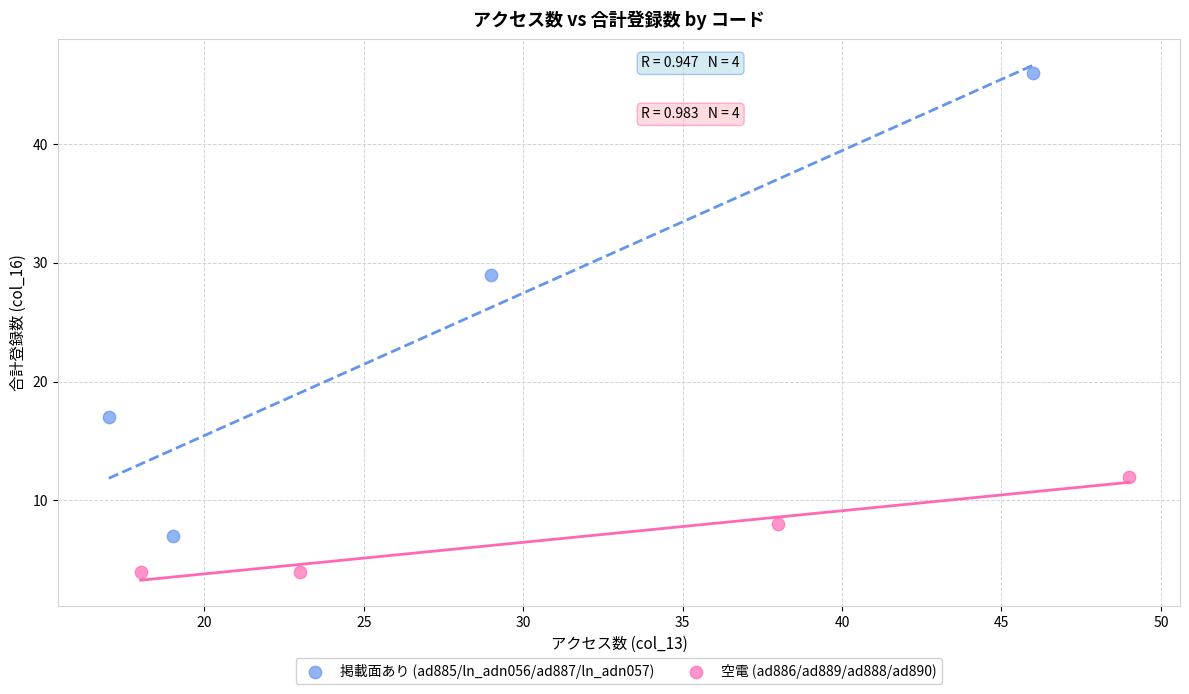

What are all the series names shown in the legend?

掲載面あり (ad885/ln_adn056/ad887/ln_adn057), 空電 (ad886/ad889/ad888/ad890)